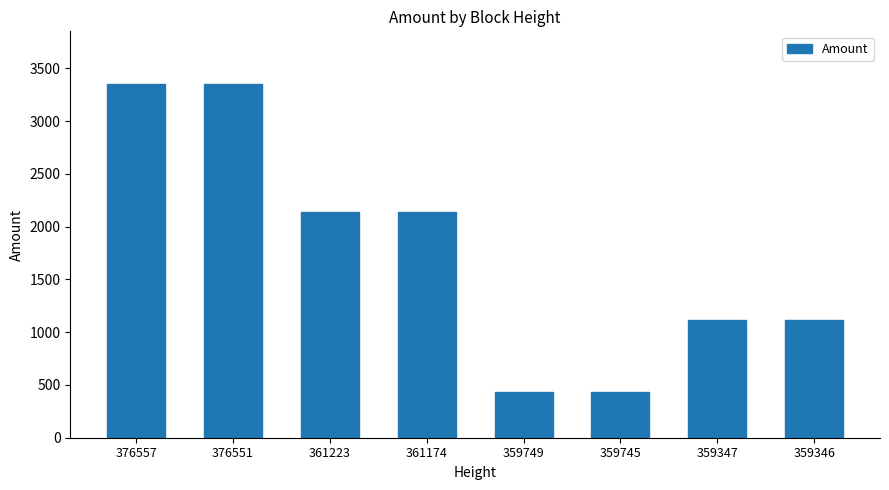

What is the ratio of the value at 359346 to the value at 359745?

2.5